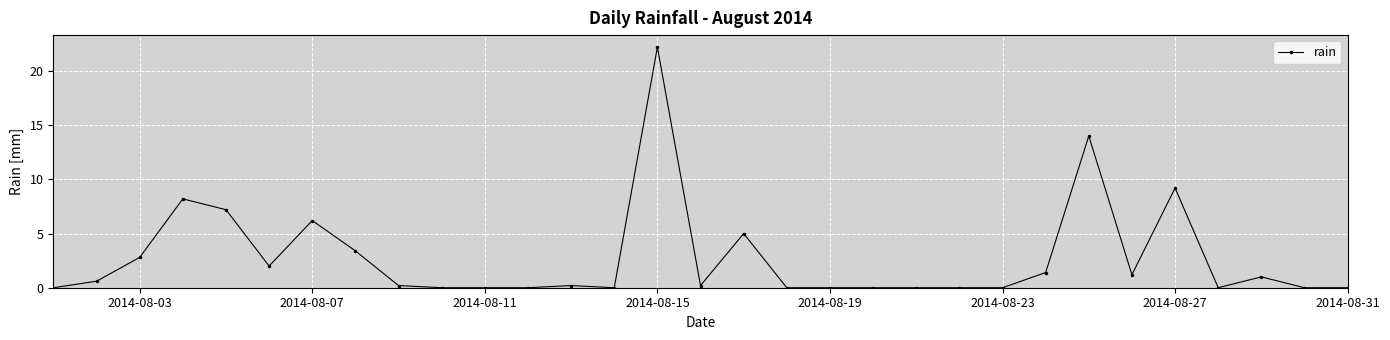

What is the value of the 24th point from the left?

1.4